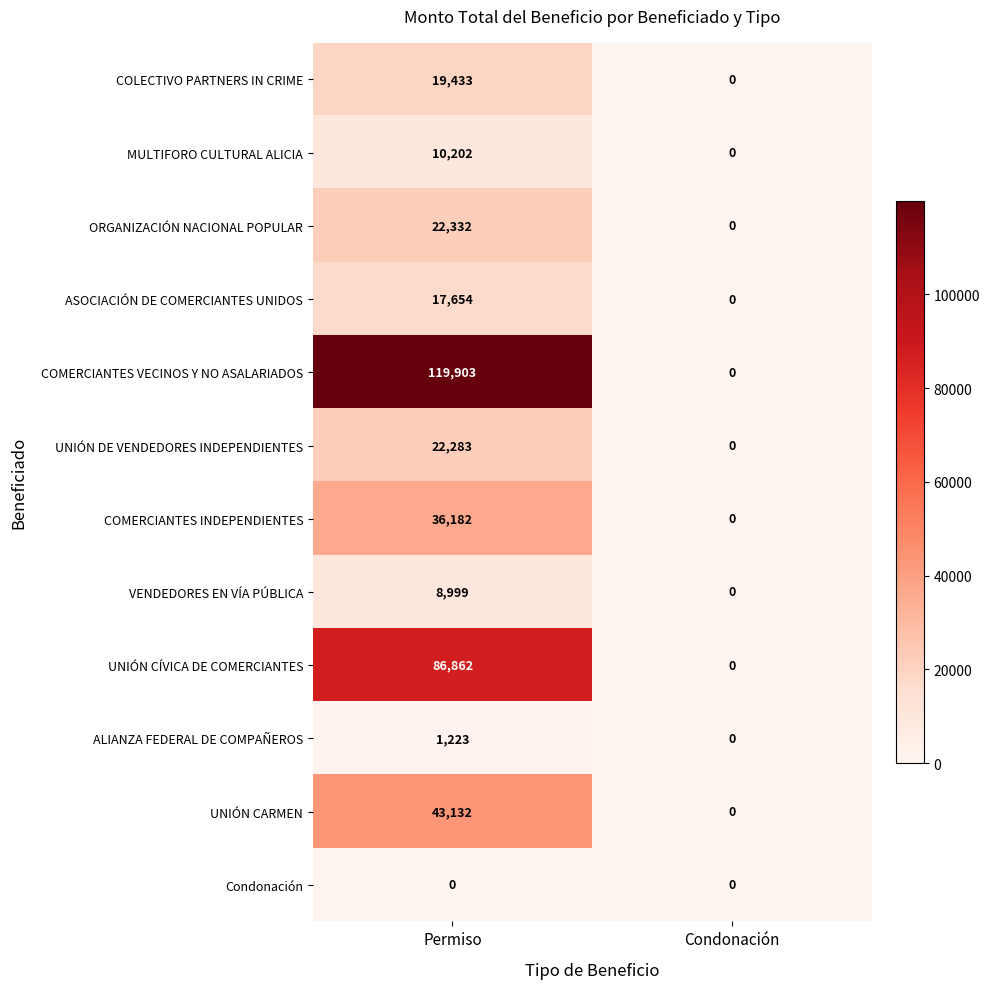

Which series changed the most between Permiso and Condonación?

COMERCIANTES VECINOS Y NO ASALARIADOS